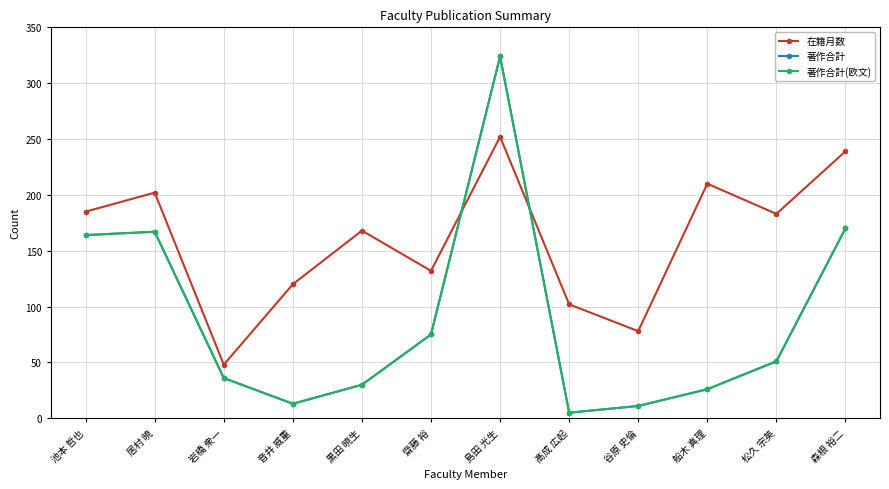

What is the sum of the 著作合計 values at 池本 哲也 and 黒田 暁生?

194